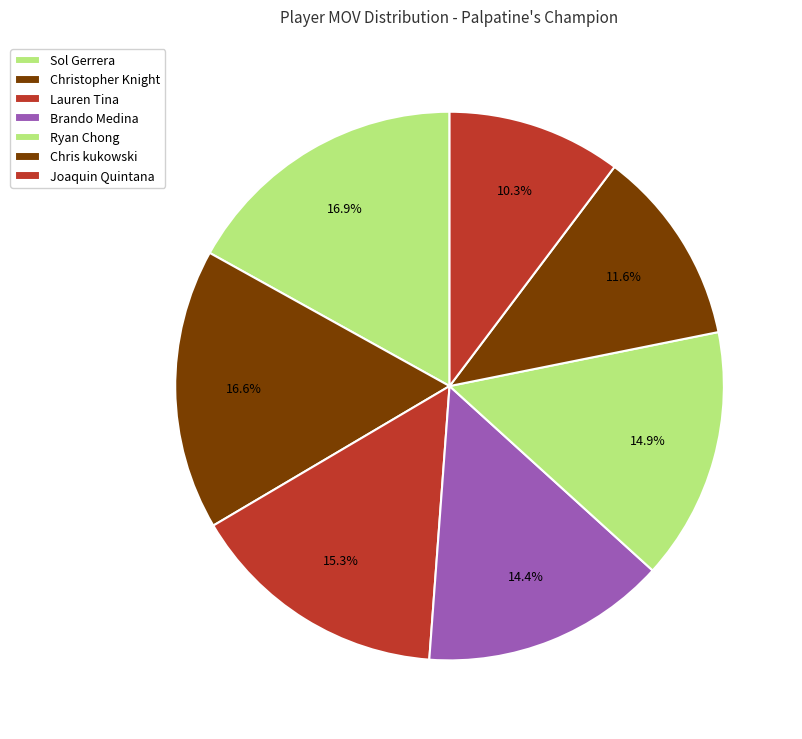

Rank the categories by value from highest to lowest.

Sol Gerrera, Christopher Knight, Lauren Tina, Ryan Chong, Brando Medina, Chris kukowski, Joaquin Quintana